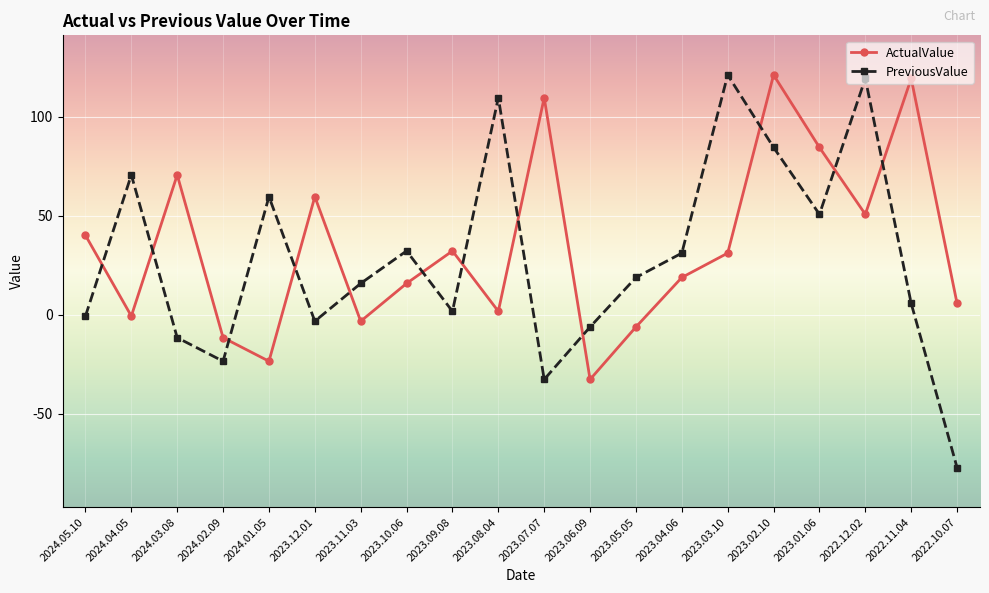

What is the label of the 13th point from the right?

2023.10.06